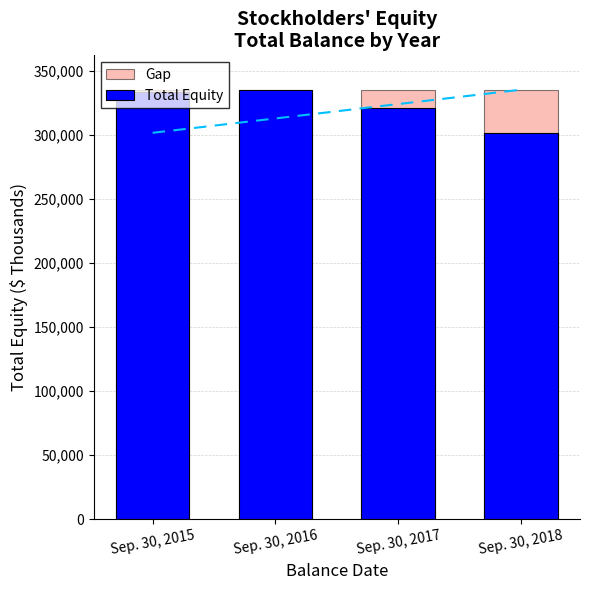

Rank the series by their maximum value, from lowest to highest.

Gap, Total Equity